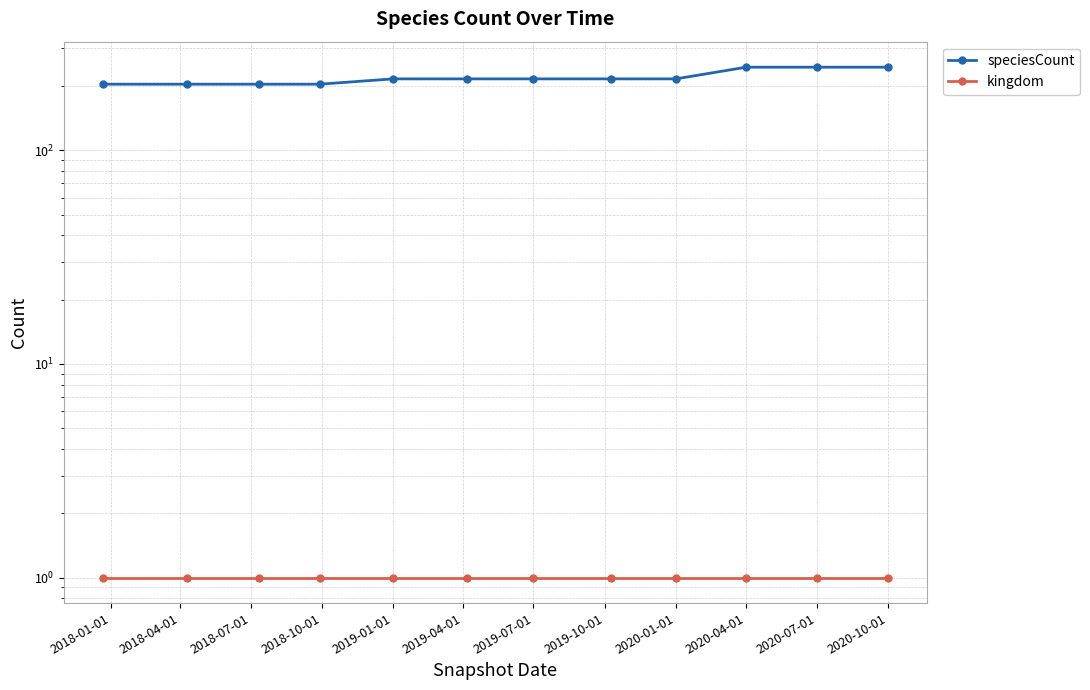

What is the sum of the kingdom values at 2019-07-01 and 2019-10-01?

2